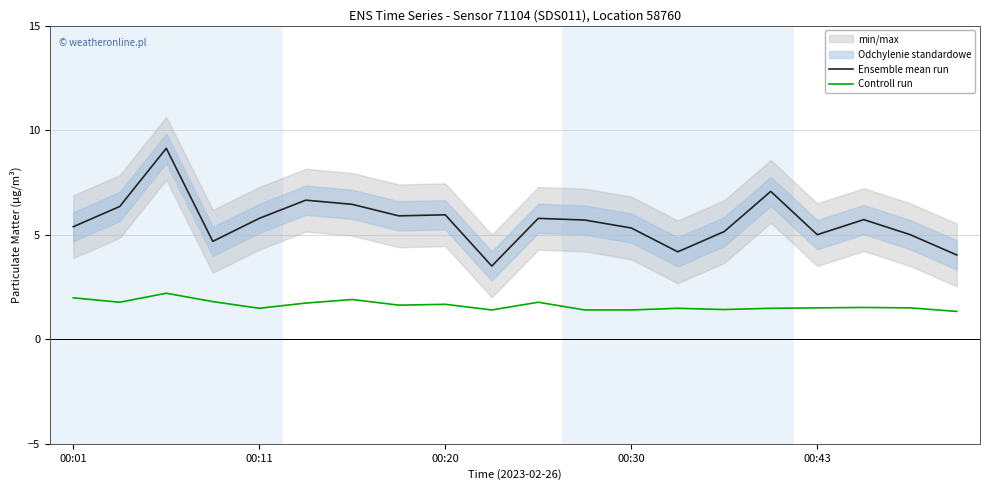

How many lines are shown in the chart?

2